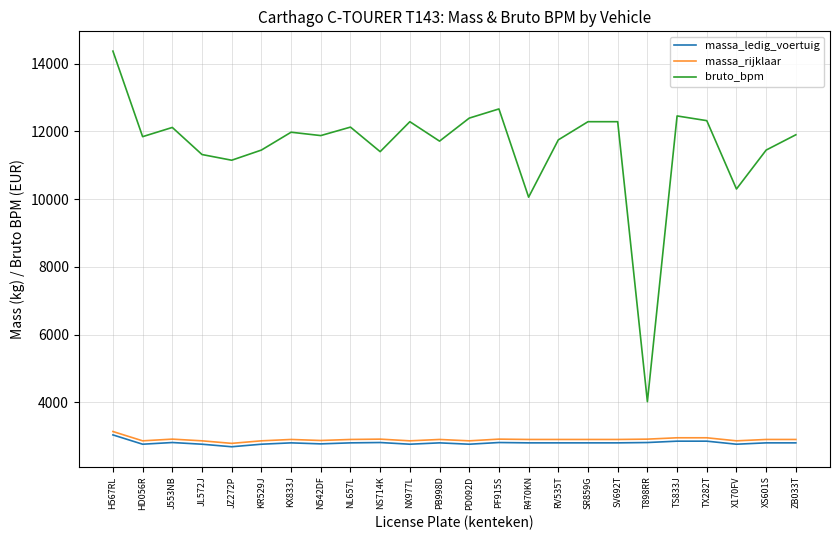

What is the lowest value of the massa_ledig_voertuig series?

2685